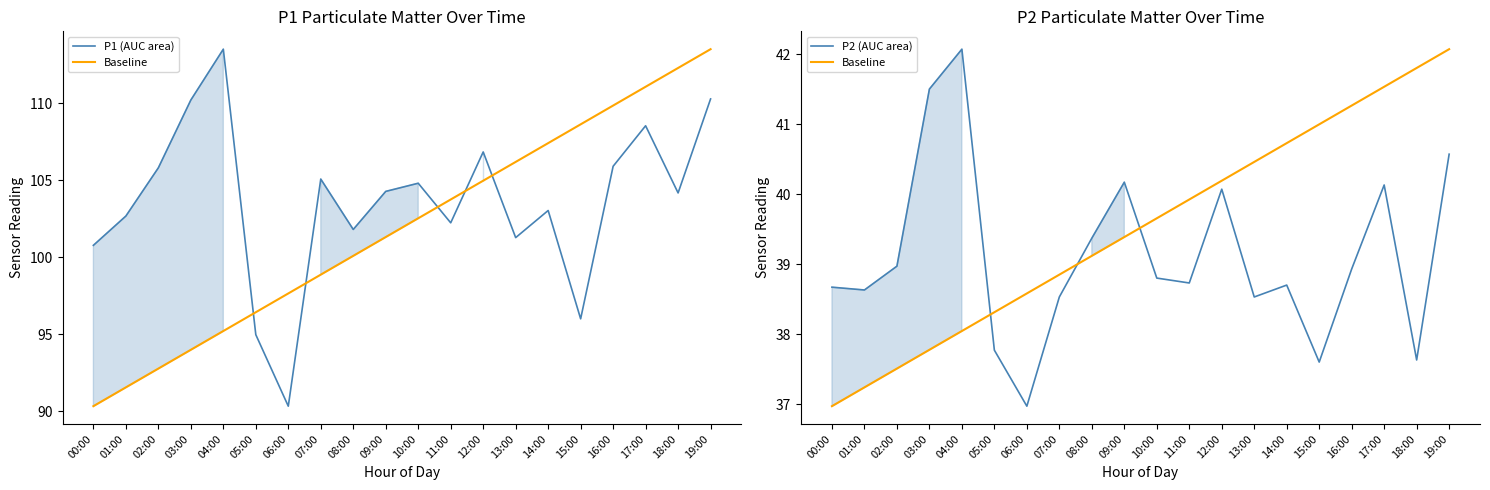

True or false: Baseline and P1 (AUC area) cross at least once.

False